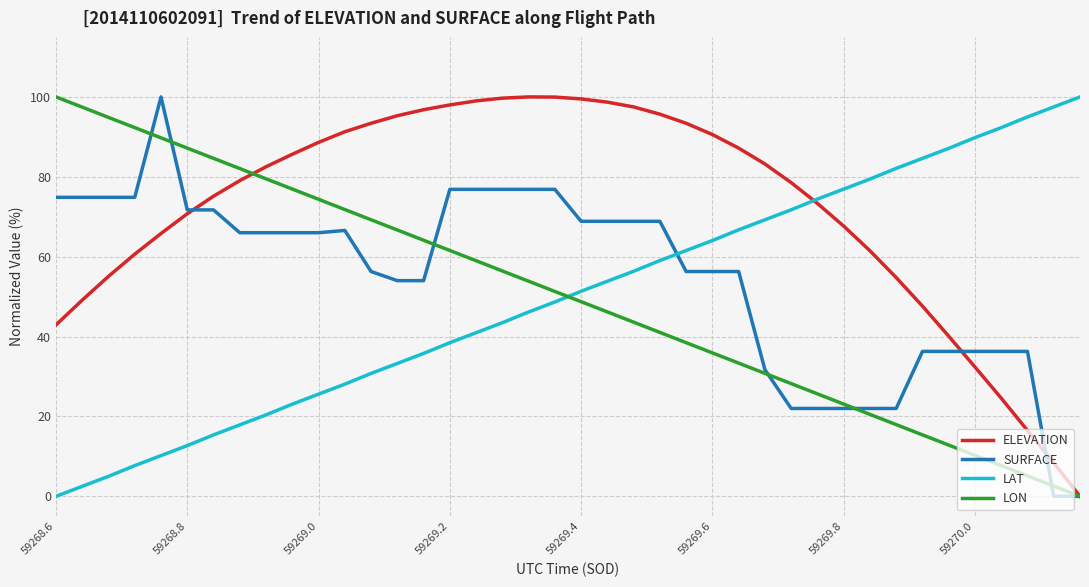

True or false: LAT and ELEVATION cross at least once.

True